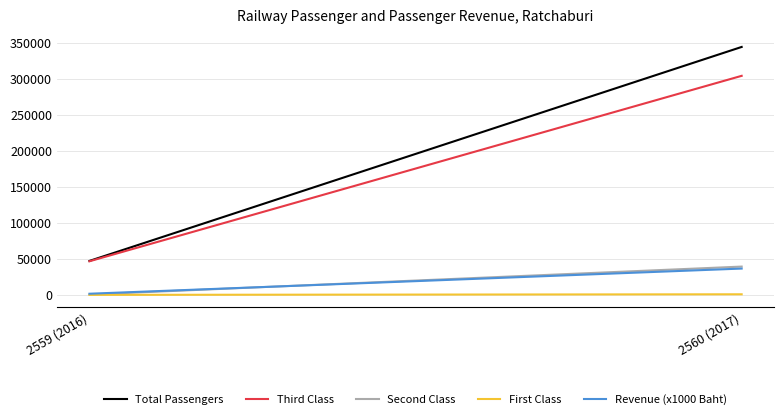

Which has a higher value, 2559 (2016) or 2560 (2017)?

2560 (2017)